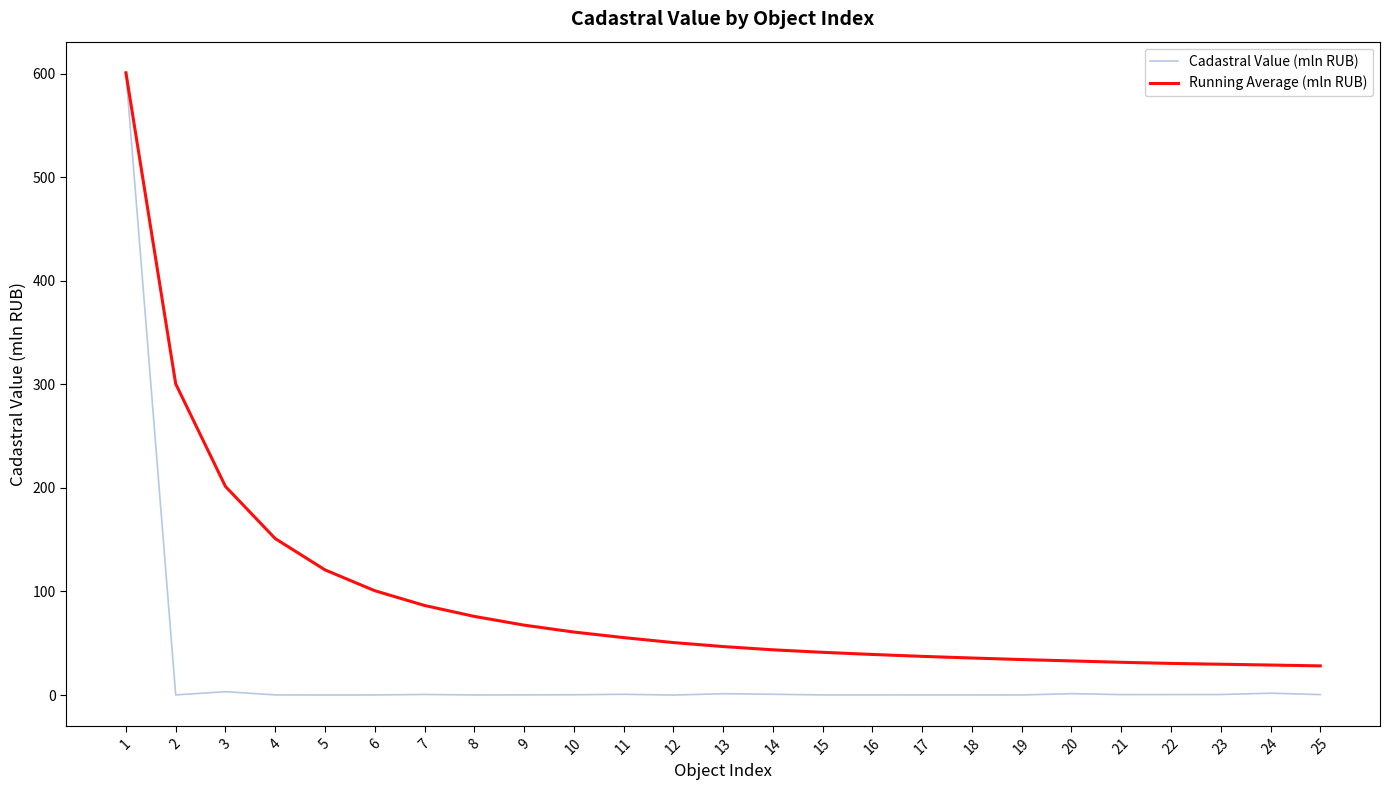

What is the greatest value displayed?

600.9